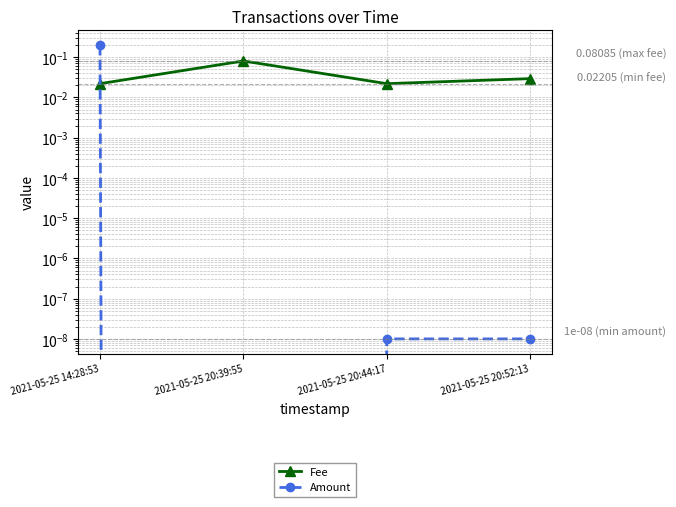

Where is the first local minimum for Amount?

2021-05-25 20:39:55